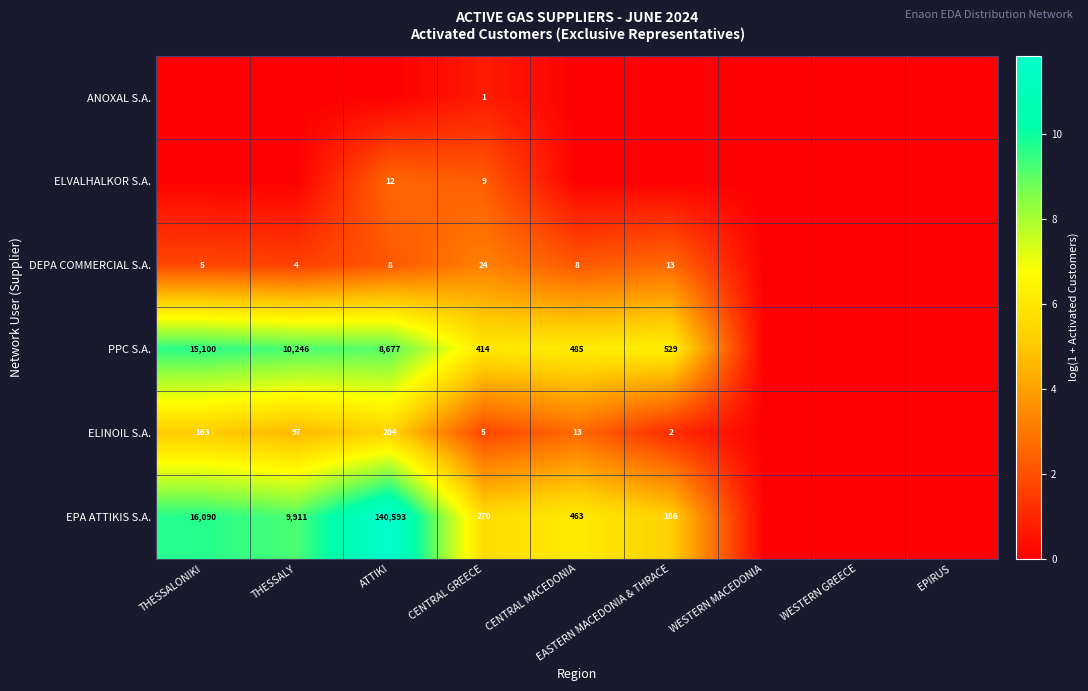

Which category has the highest value across all series?

ATTIKI